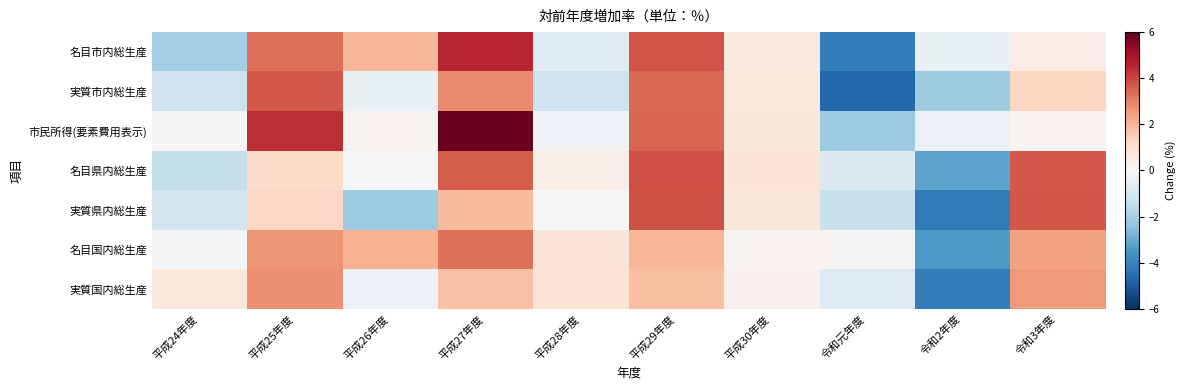

Between 平成30年度 and 平成29年度, which is larger?

平成29年度